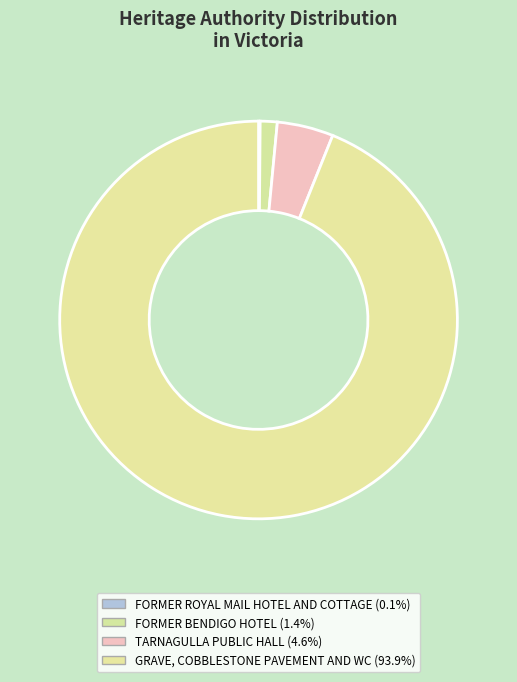

Is there a majority slice in this chart?

Yes